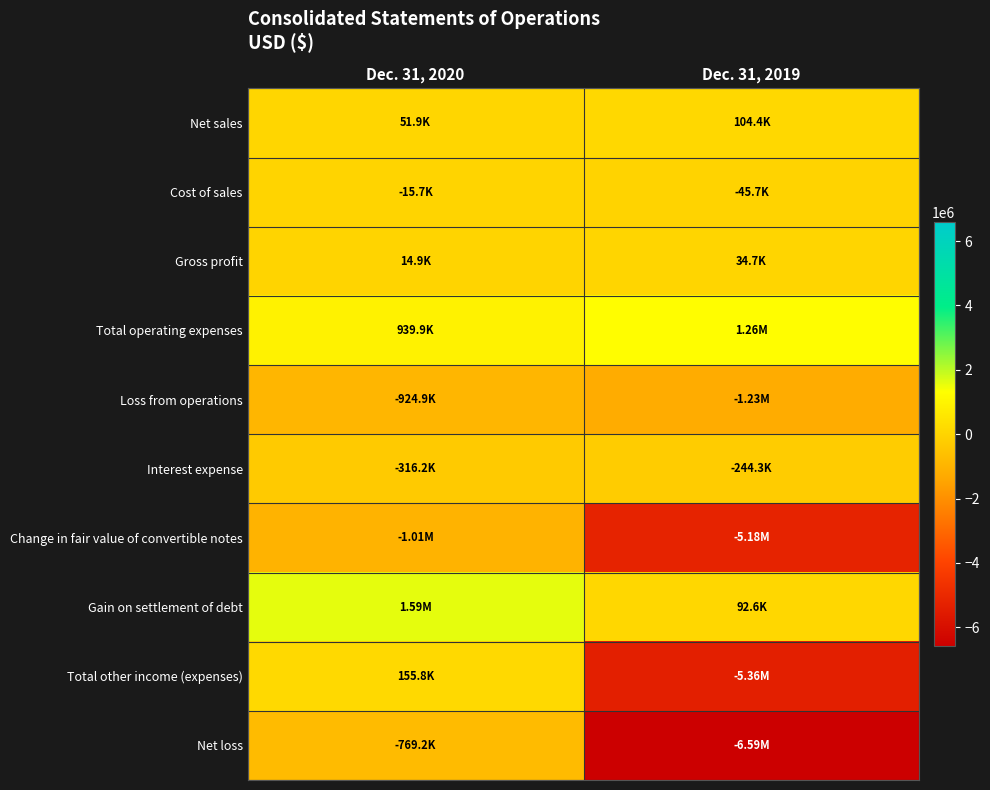

At which category is the sum across all series the highest?

Dec. 31, 2020